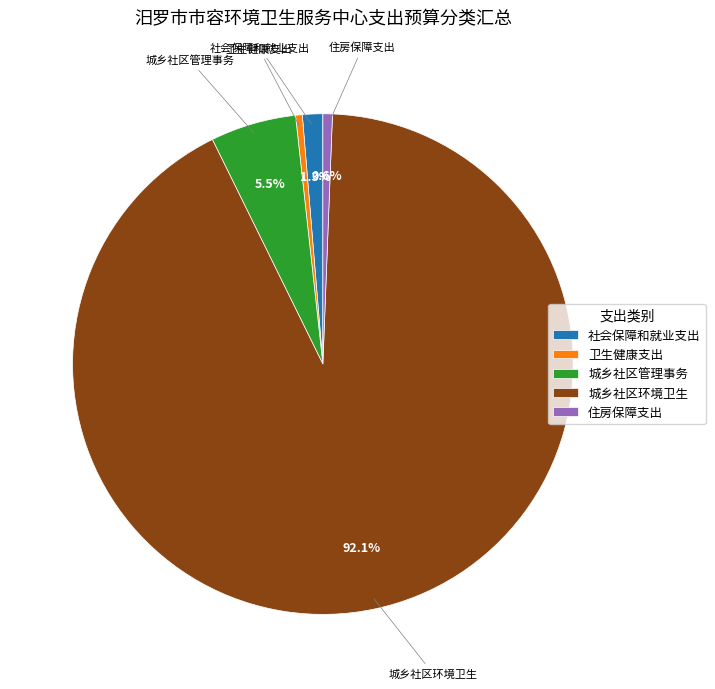

How many segments does this pie chart have?

5